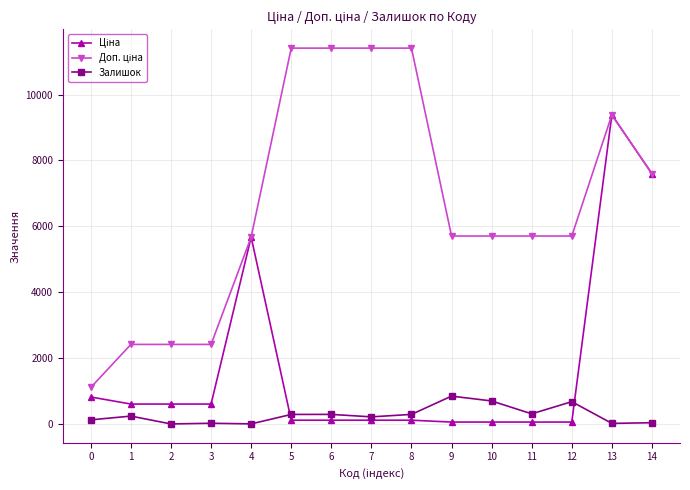

At which category is the sum across all series the highest?

13